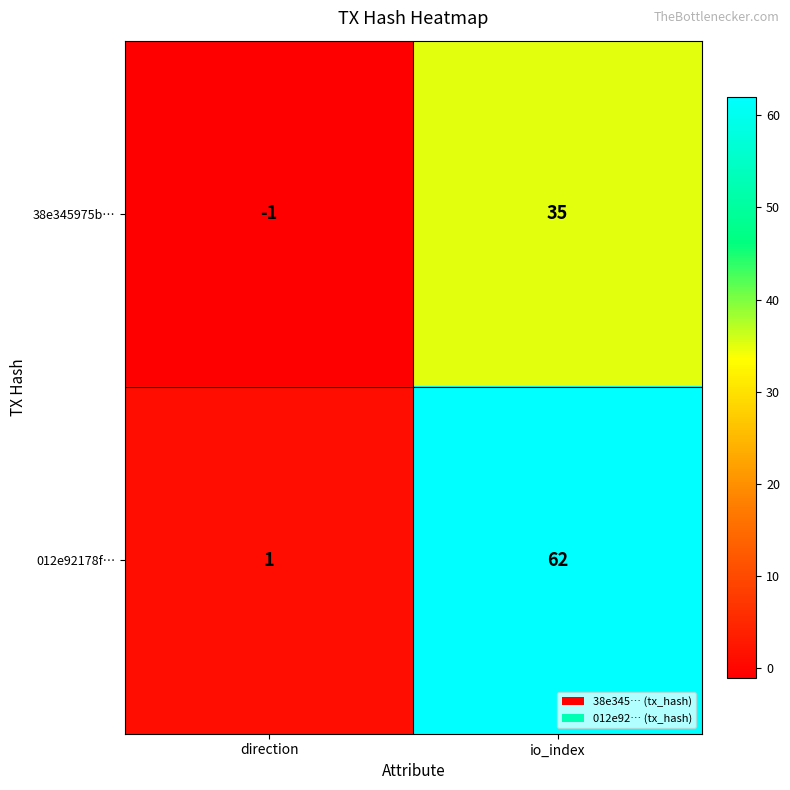

The value of 012e92178f… at io_index is 94. True or false?

False